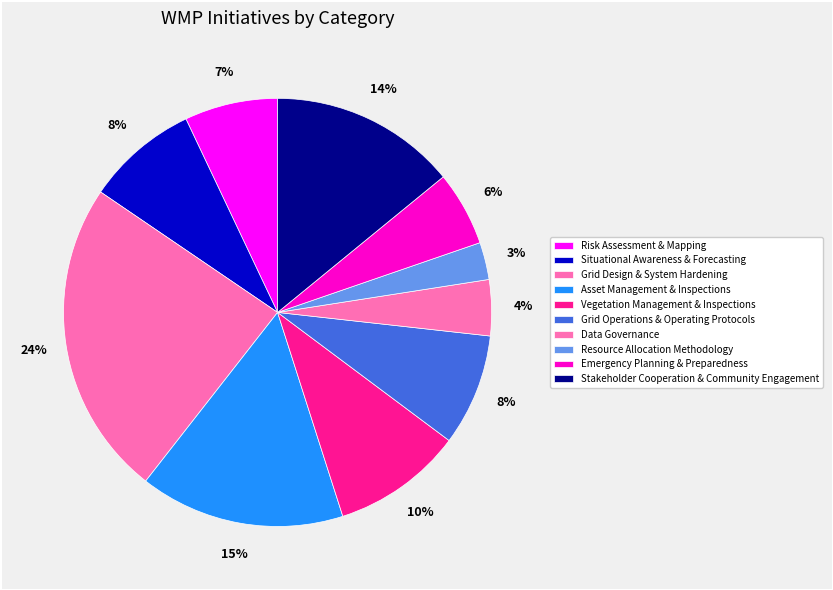

How many slices are in this pie chart?

10